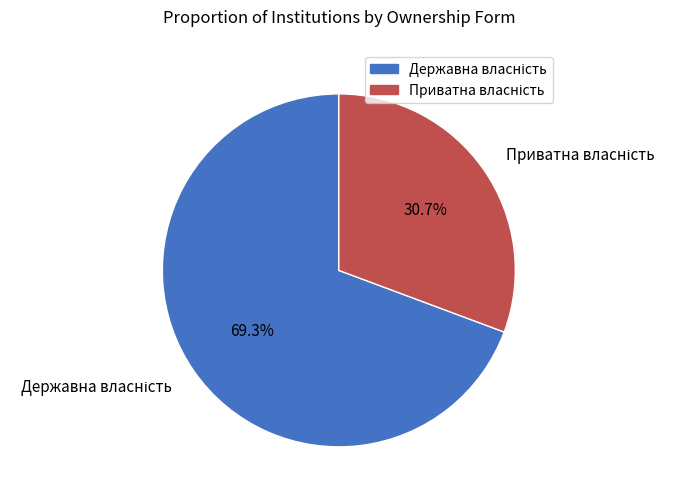

Is there any slice that represents more than half of the pie?

Yes